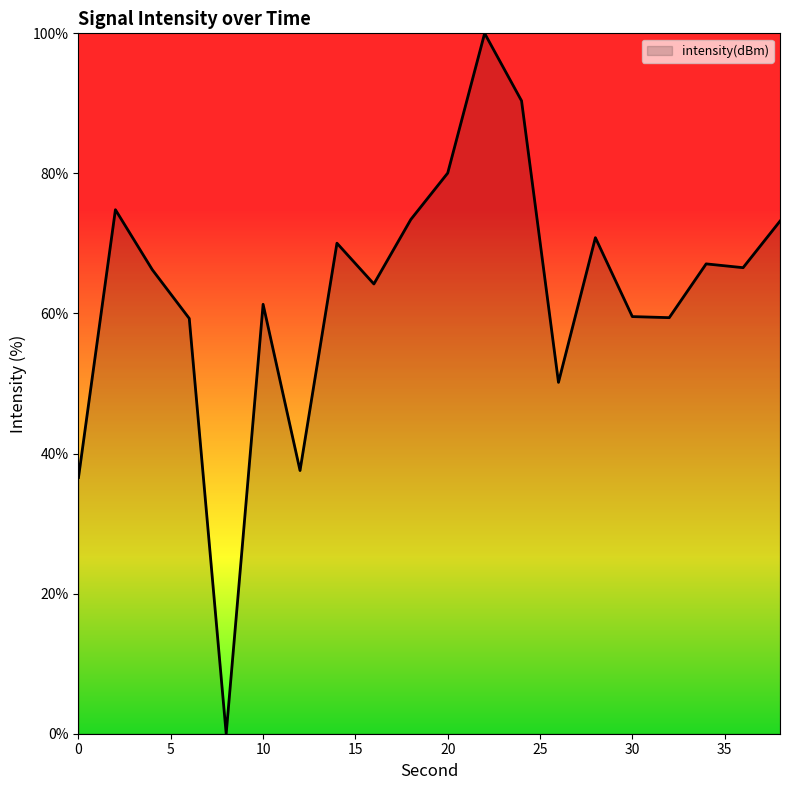

What is the greatest value displayed?

100.0